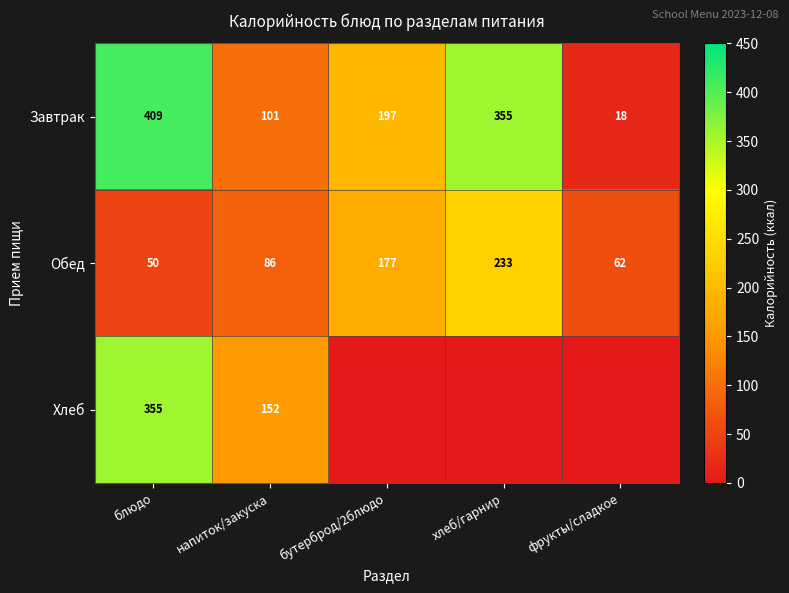

Read the Обед value at напиток/закуска.

86